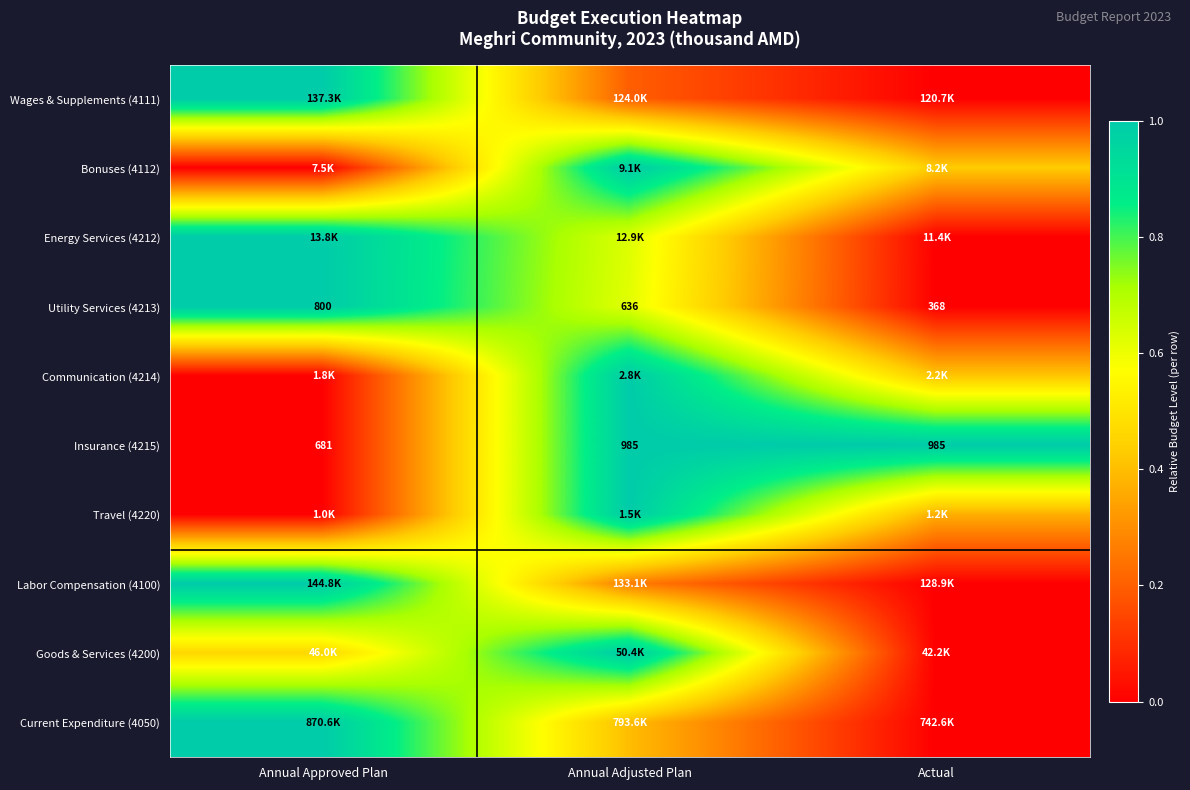

Which category has the highest value in the Utility Services (4213) series?

Annual Approved Plan